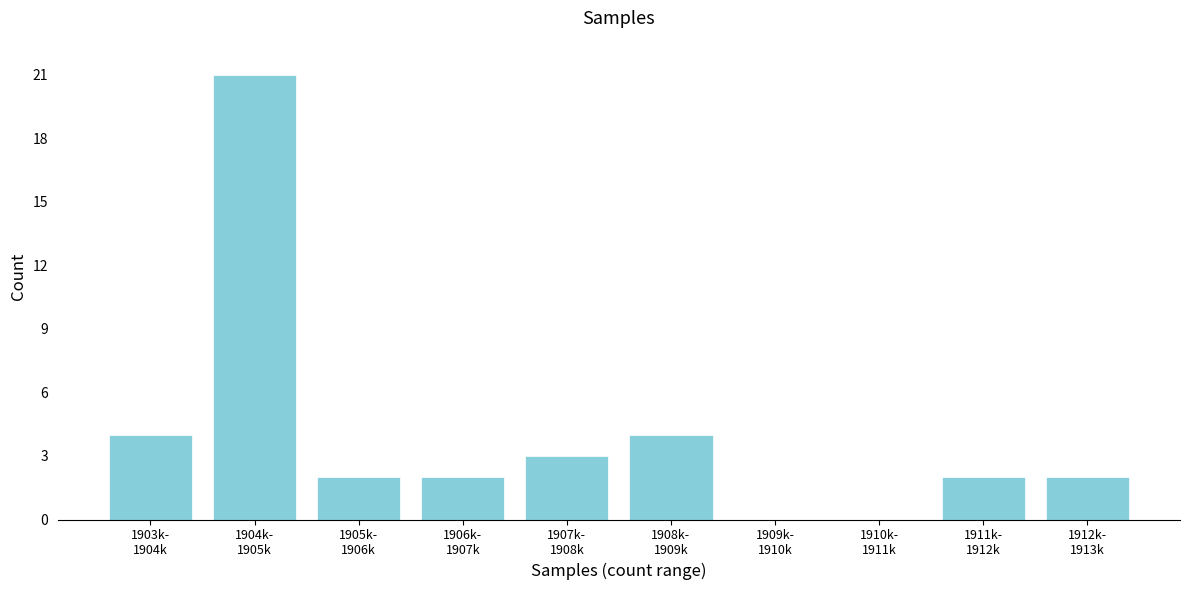

What is the sum of all values?

40